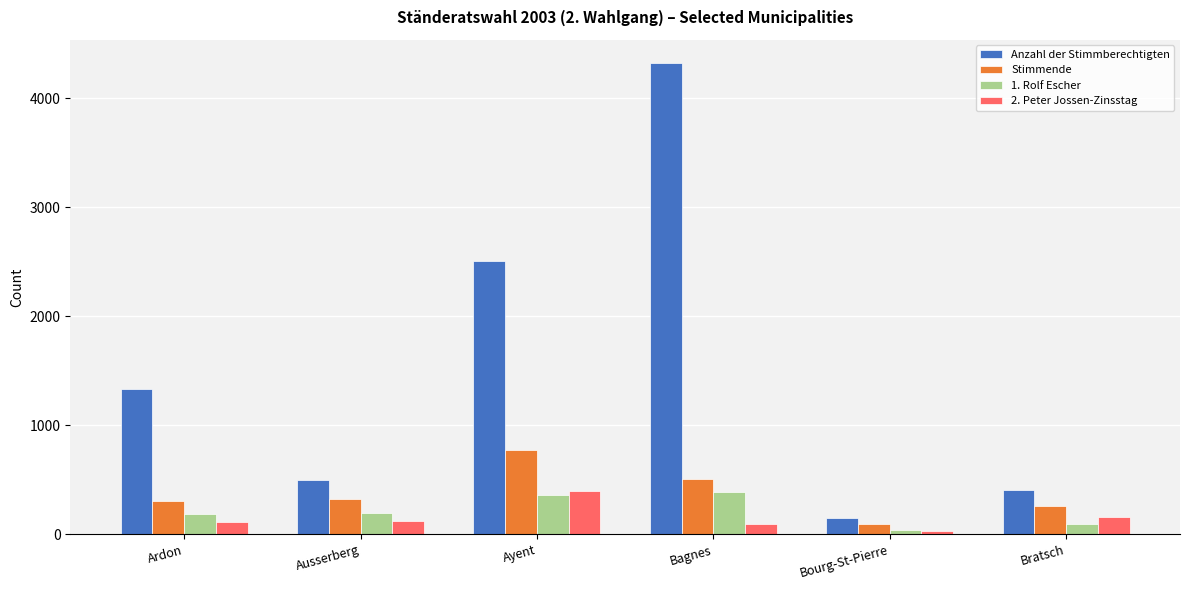

The value of Stimmende at Bratsch is 422. True or false?

False